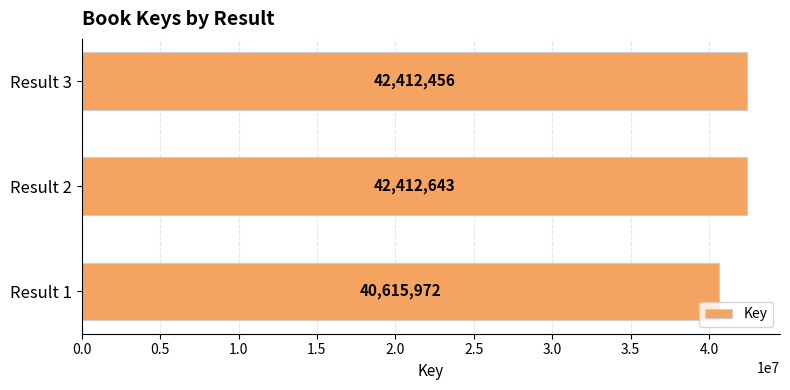

What is the change in value from Result 2 to Result 3?

-187